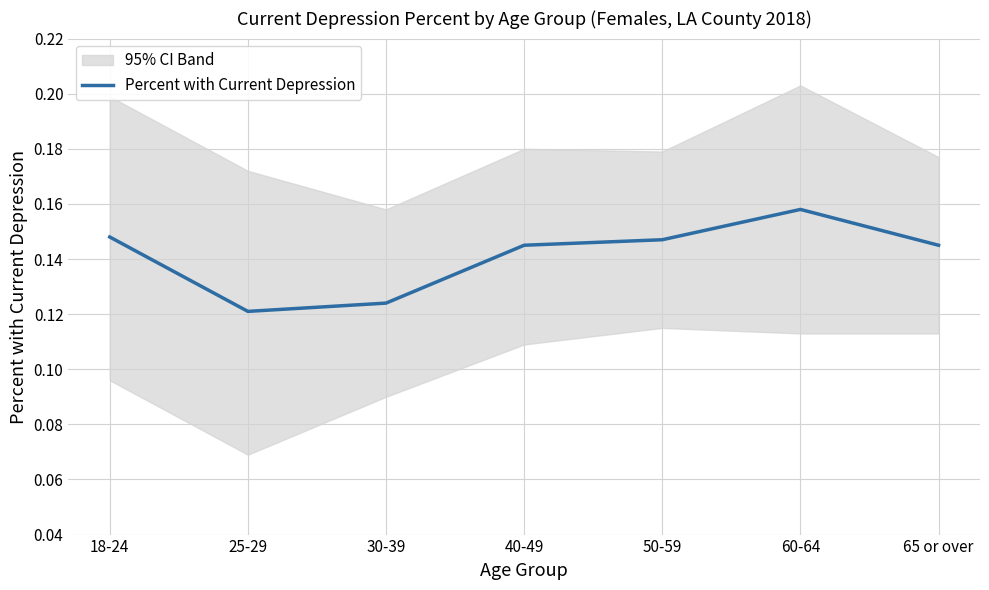

True or false: there are more than 1 points higher than both neighbors.

False